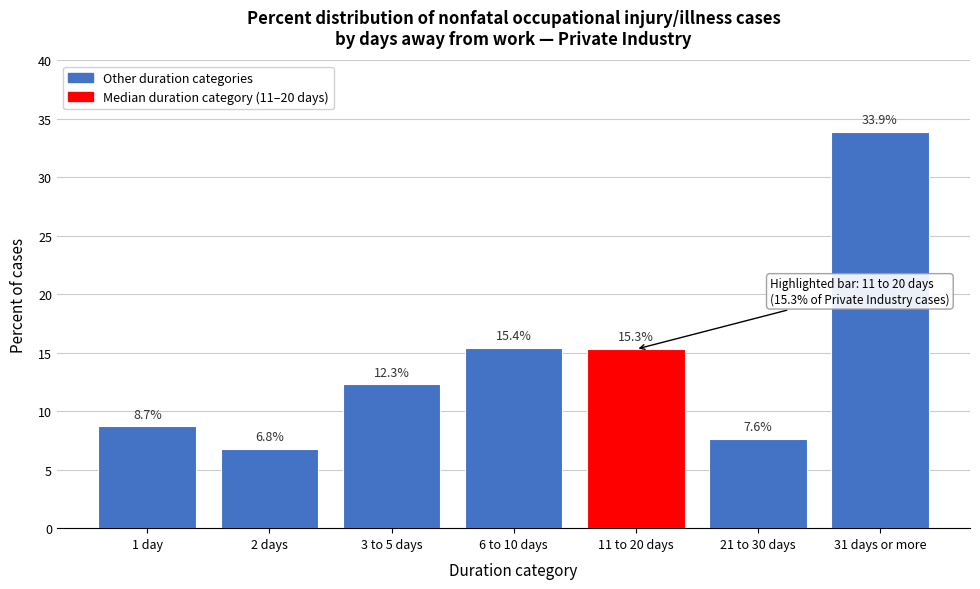

Reading left to right, what are all the values shown in this chart?

1 day=8.7	2 days=6.8	3 to 5 days=12.3	6 to 10 days=15.4	11 to 20 days=15.3	21 to 30 days=7.6	31 days or more=33.9